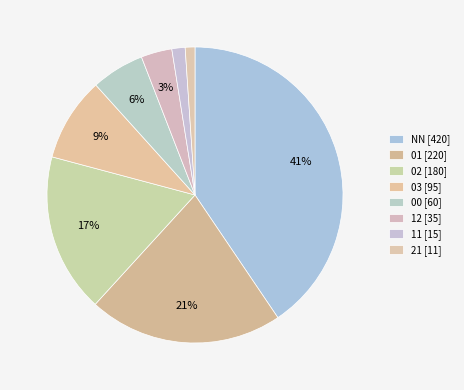

Count the number of slices in the pie.

8